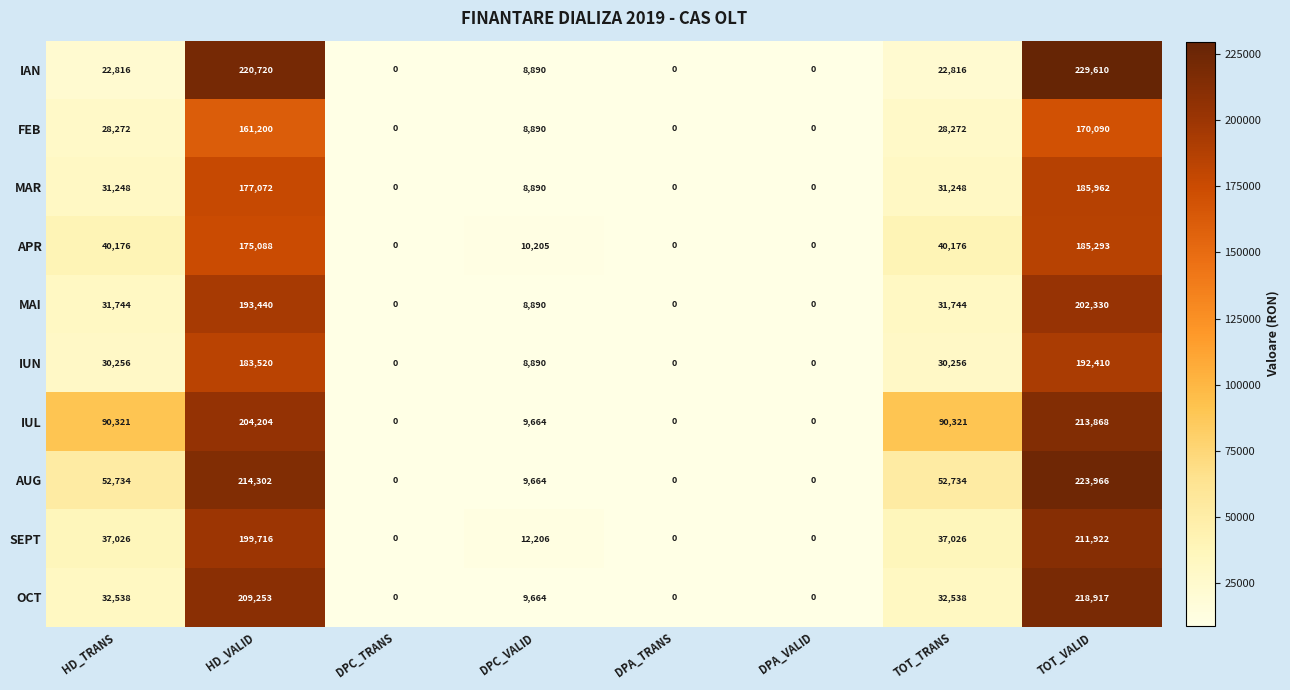

List the series in order of their peak value, lowest first.

FEB, APR, MAR, IUN, MAI, SEPT, IUL, OCT, AUG, IAN